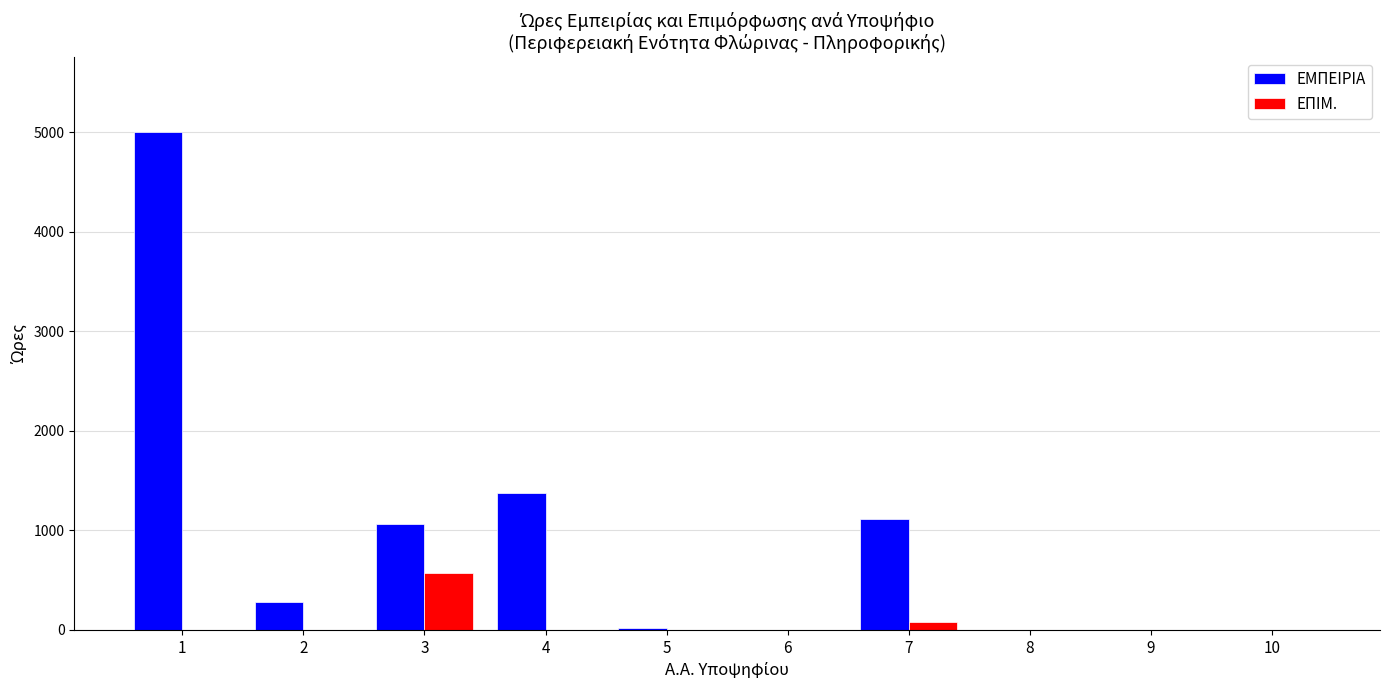

The value of ΕΠΙΜ. at 10 is -330. True or false?

False